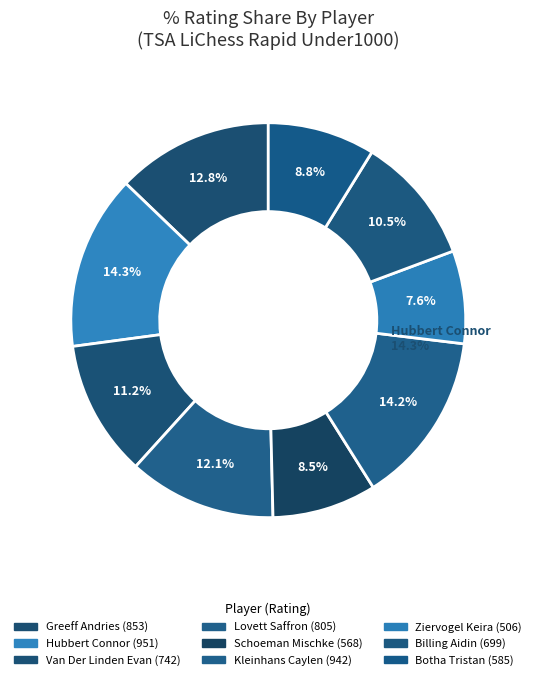

To the nearest percent, what percentage of the pie is Ziervogel Keira?

8%